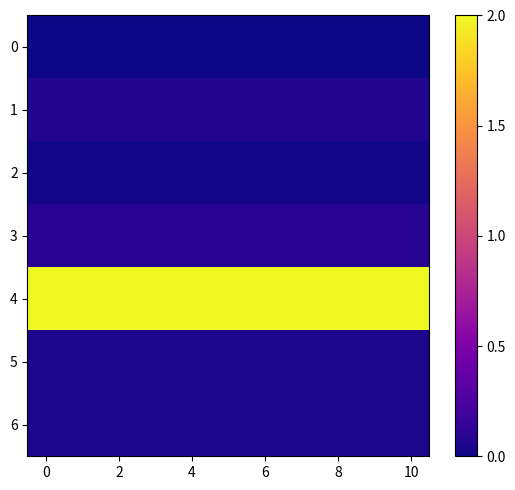

Which series has the largest range (max minus min)?

row_0